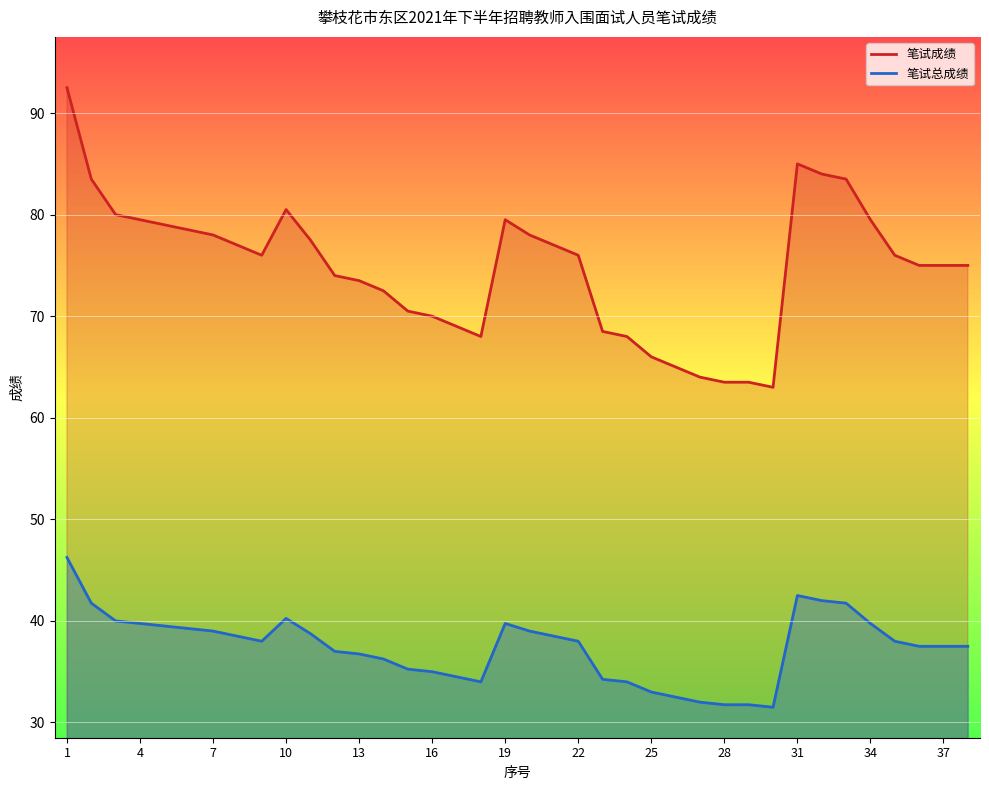

What value does the 笔试成绩 series have at 2?

83.5